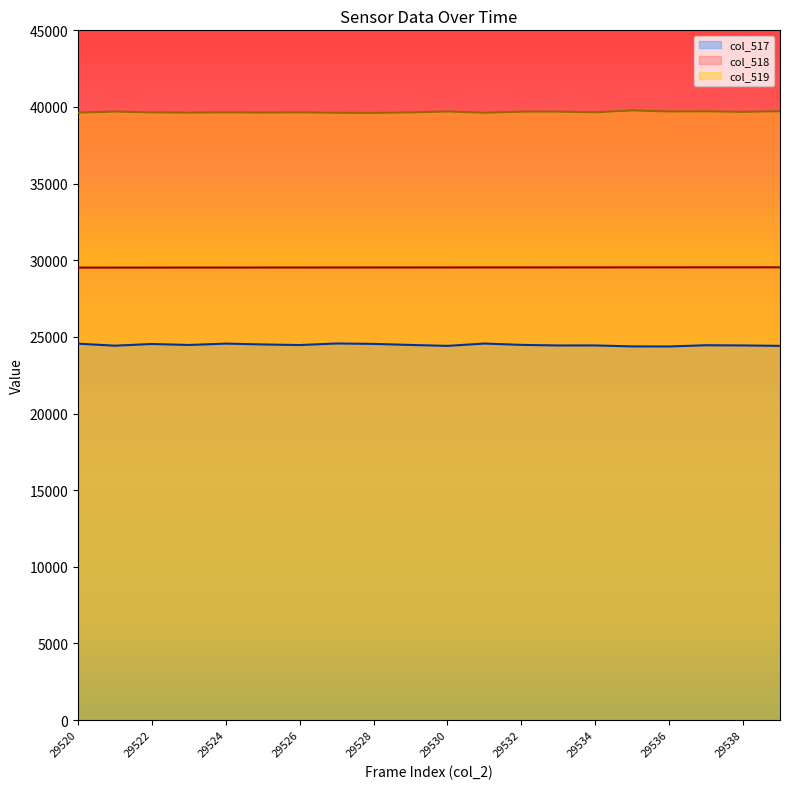

Between 29522 and 29533, which series saw the biggest shift?

col_517